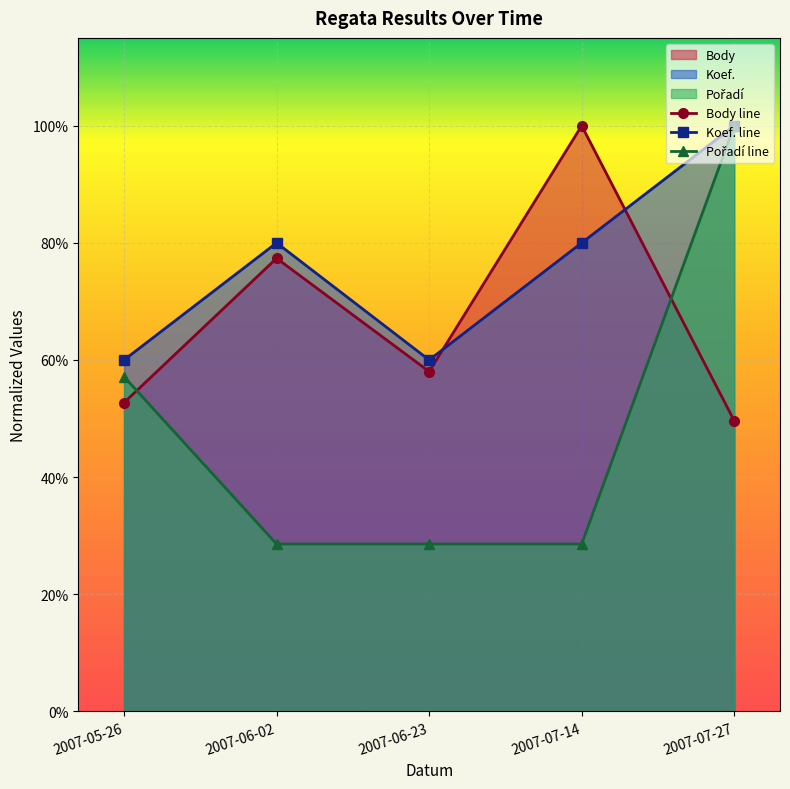

After their last crossing, which series has the higher values: Koef. line or Body line?

Koef. line